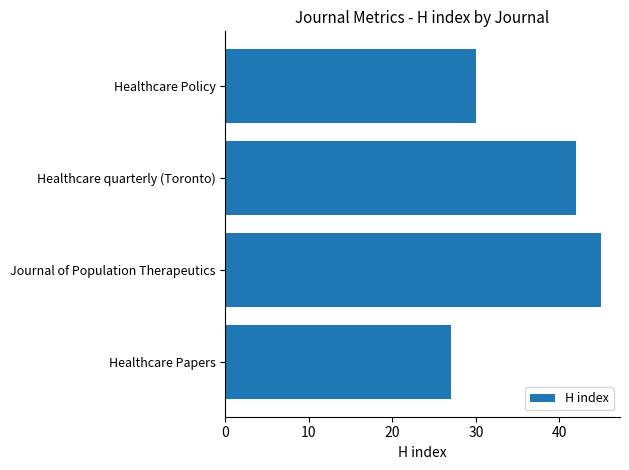

What is the sum of all values?

144